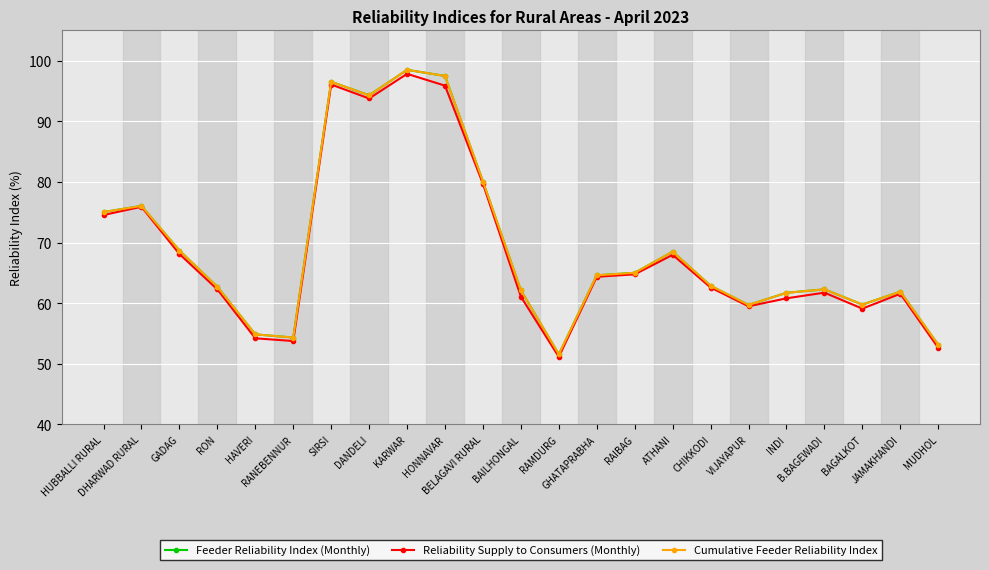

Reading right to left, what are all the values shown in this chart?

Feeder Reliability Index (Monthly): 53.1	61.9	59.8	62.3	61.7	59.7	62.9	68.5	65.0	64.6	51.5	62.1	80.1	97.5	98.5	94.3	96.5	54.3	54.8	62.7	68.7	76.0	75.0
Reliability Supply to Consumers (Monthly): 52.6	61.5	59.1	61.7	60.8	59.5	62.6	68.0	64.7	64.3	51.1	61.1	79.7	95.9	97.8	93.8	96.1	53.7	54.2	62.3	68.1	75.9	74.5
Cumulative Feeder Reliability Index: 53.1	61.9	59.8	62.3	61.7	59.7	62.9	68.5	65.0	64.6	51.5	62.1	80.1	97.5	98.5	94.3	96.5	54.3	54.8	62.7	68.7	76.0	75.0